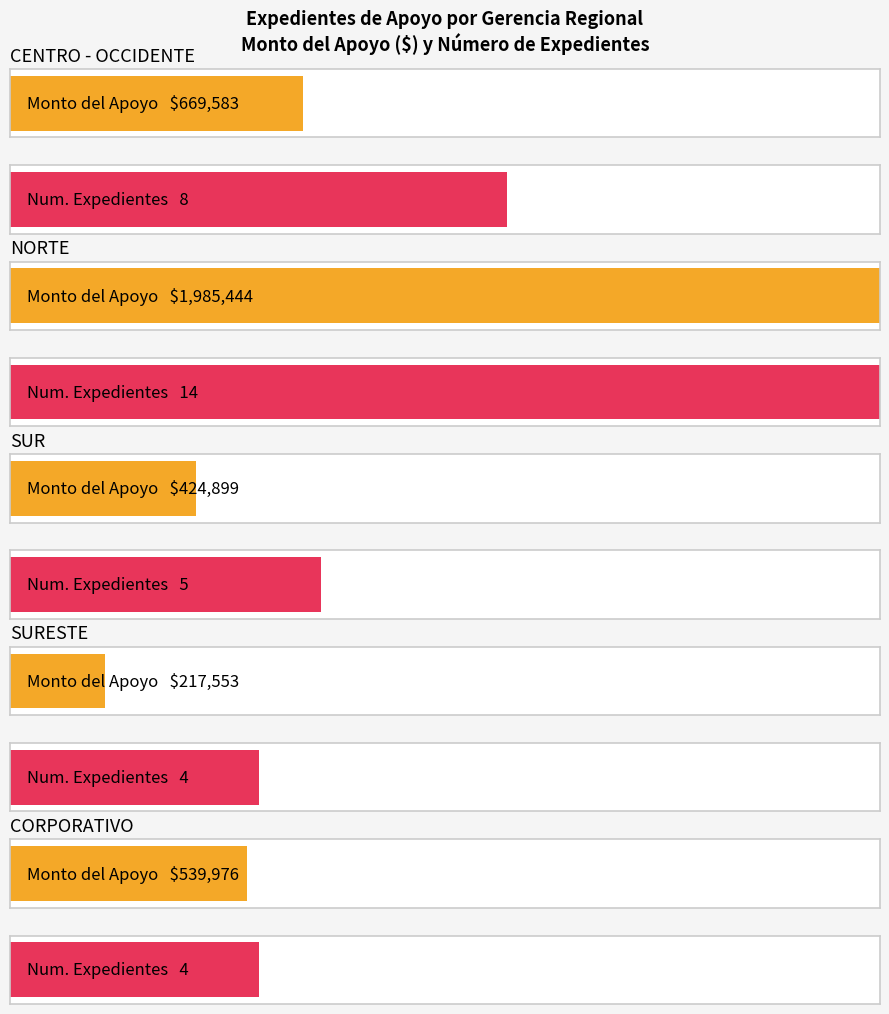

Are the bars horizontal?

Yes